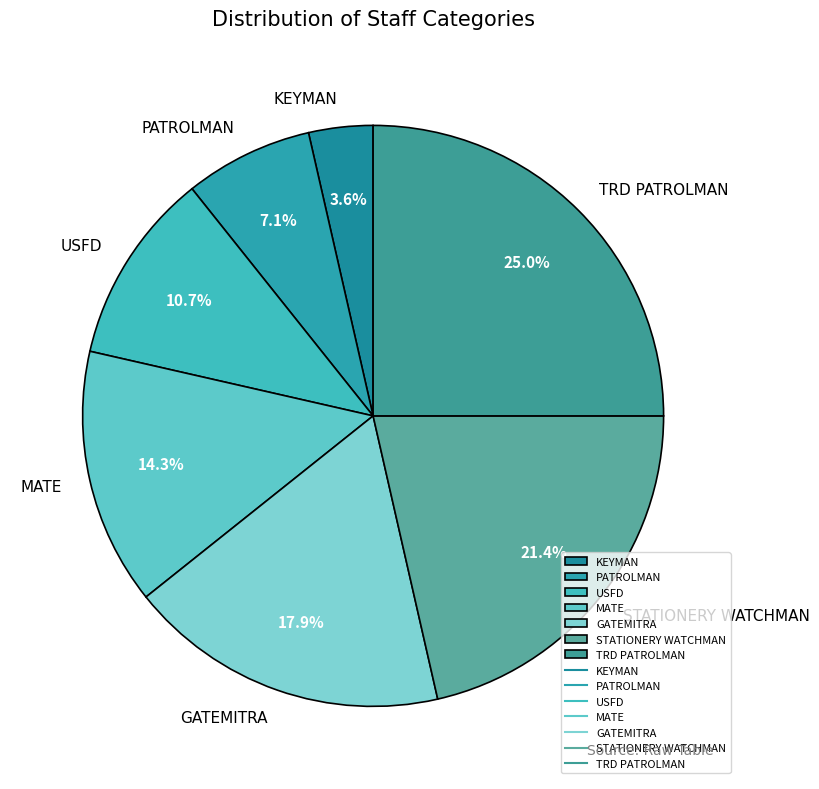

What percentage do MATE and STATIONERY WATCHMAN together represent?

35.7%